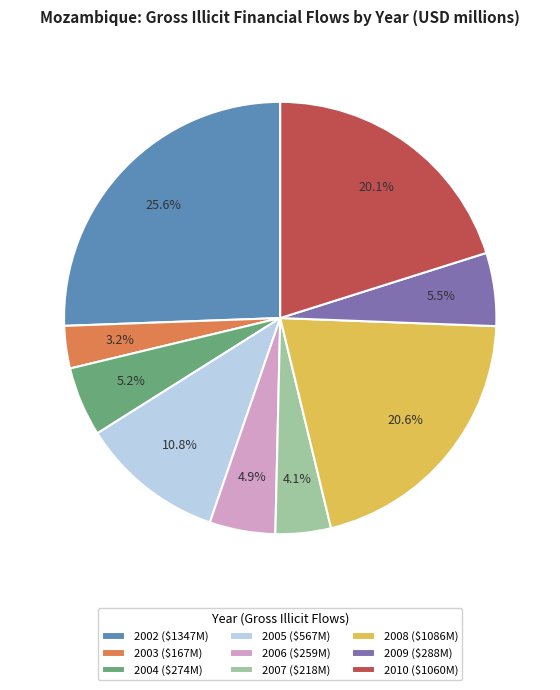

What percentage is NOT represented by 2008?

79.4%